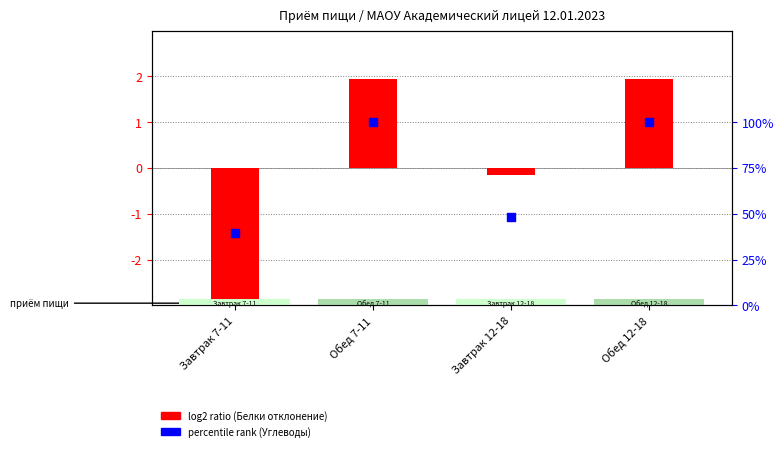

Is the value of log2 ratio (Белки dev.) at Завтрак 12-18 greater than the value of percentile rank (Углеводы %) at Завтрак 12-18?

No